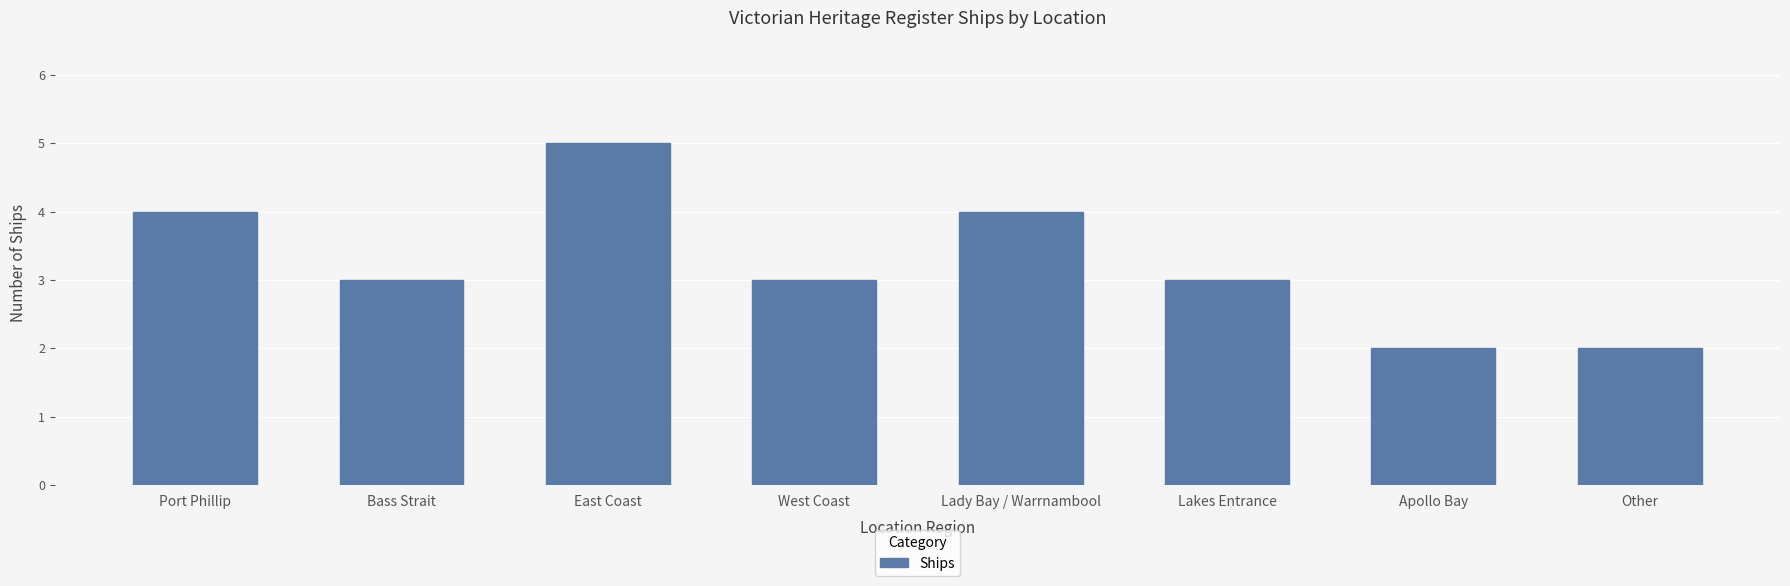

What is the greatest value displayed?

5